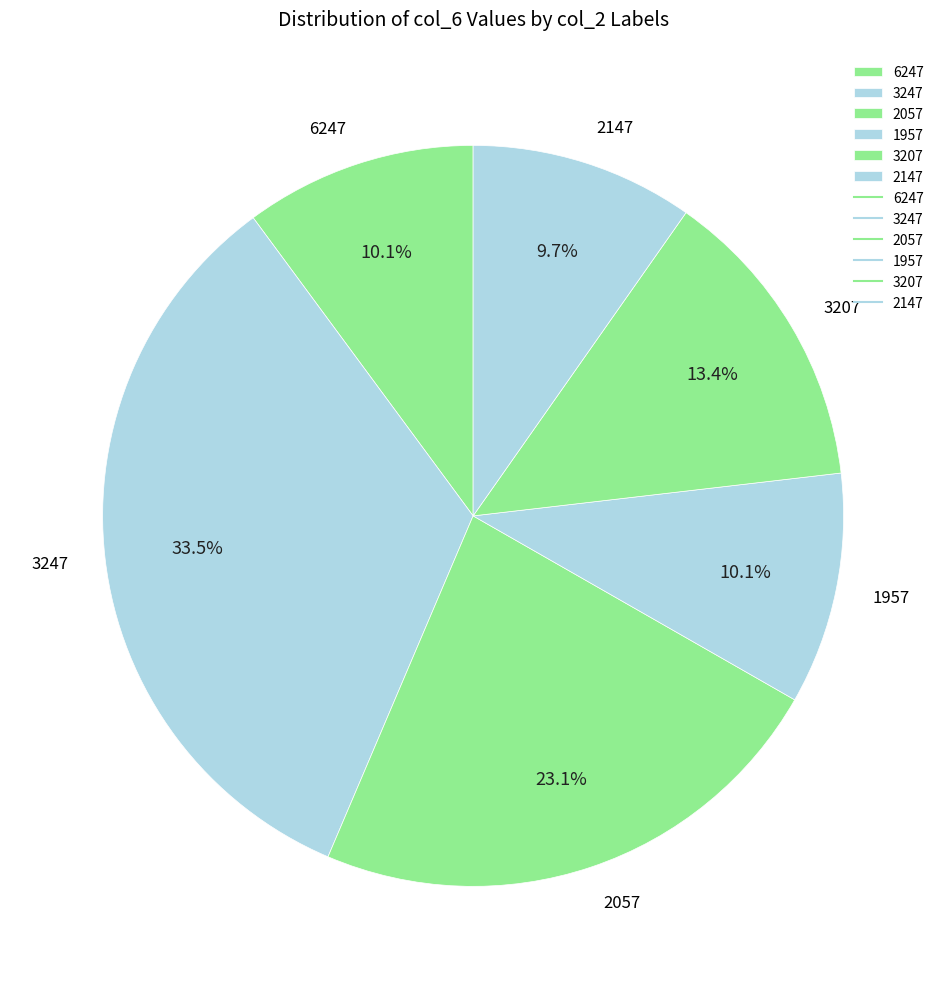

What is the total percentage of 6247 and 3247?

43.6%